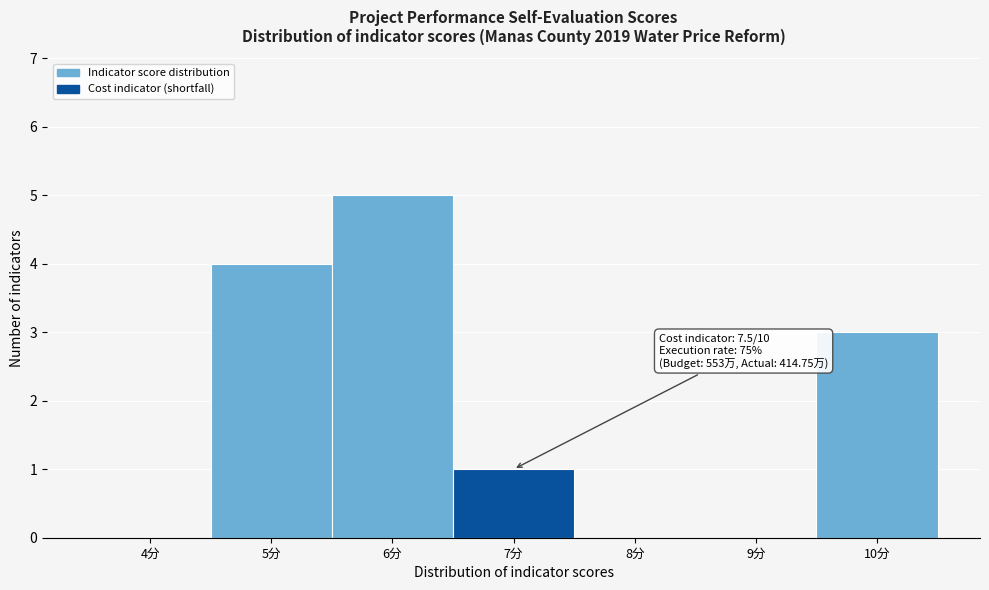

Reading left to right, list all the values displayed in this chart.

4分=0	5分=4	6分=5	7分=1	8分=0	9分=0	10分=3